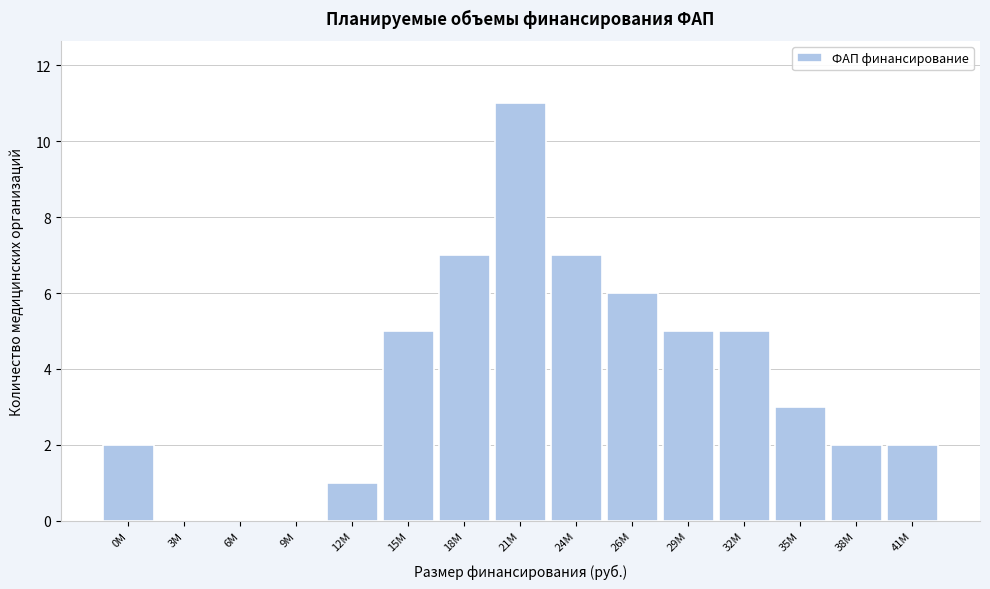

Reading right to left, what are all the values shown in this chart?

41М=2	38М=2	35М=3	32М=5	29М=5	26М=6	24М=7	21М=11	18М=7	15М=5	12М=1	9М=0	6М=0	3М=0	0М=2